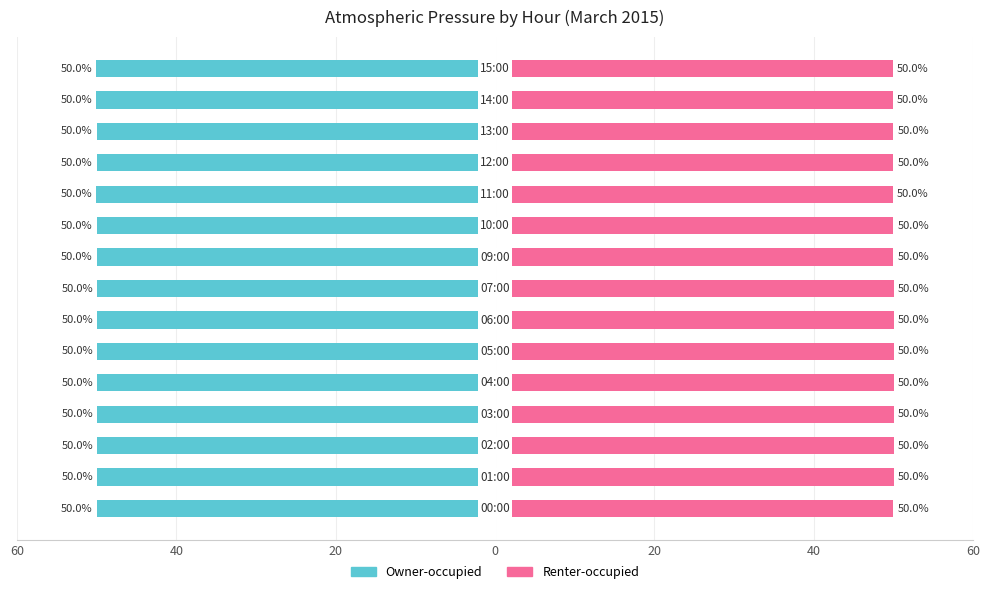

Is it true that Owner-occupied equals -76.6 at 60?

False